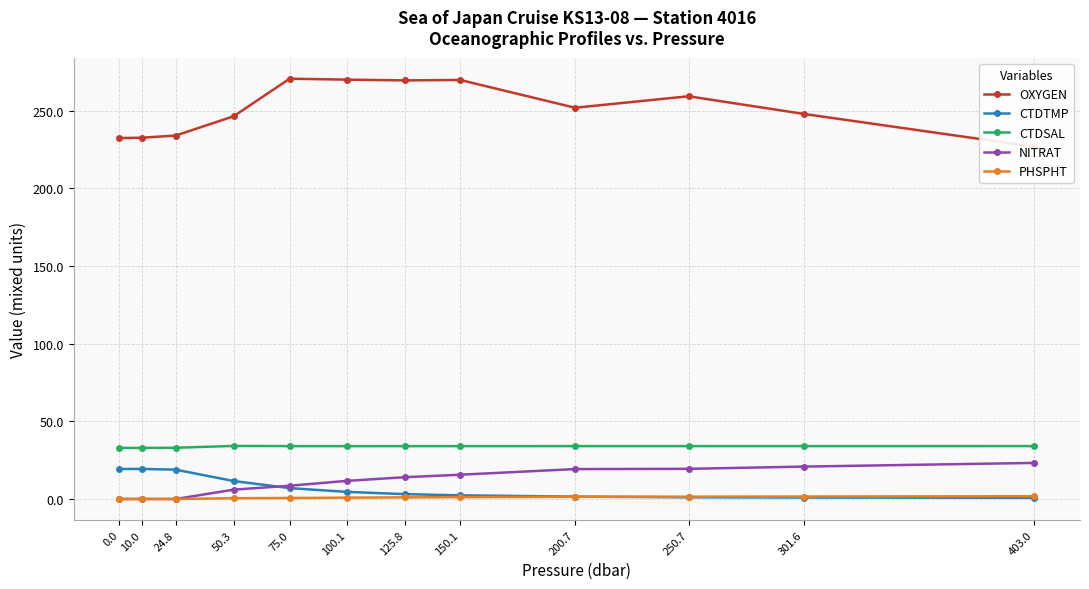

At which label does PHSPHT first exceed 1?

125.8